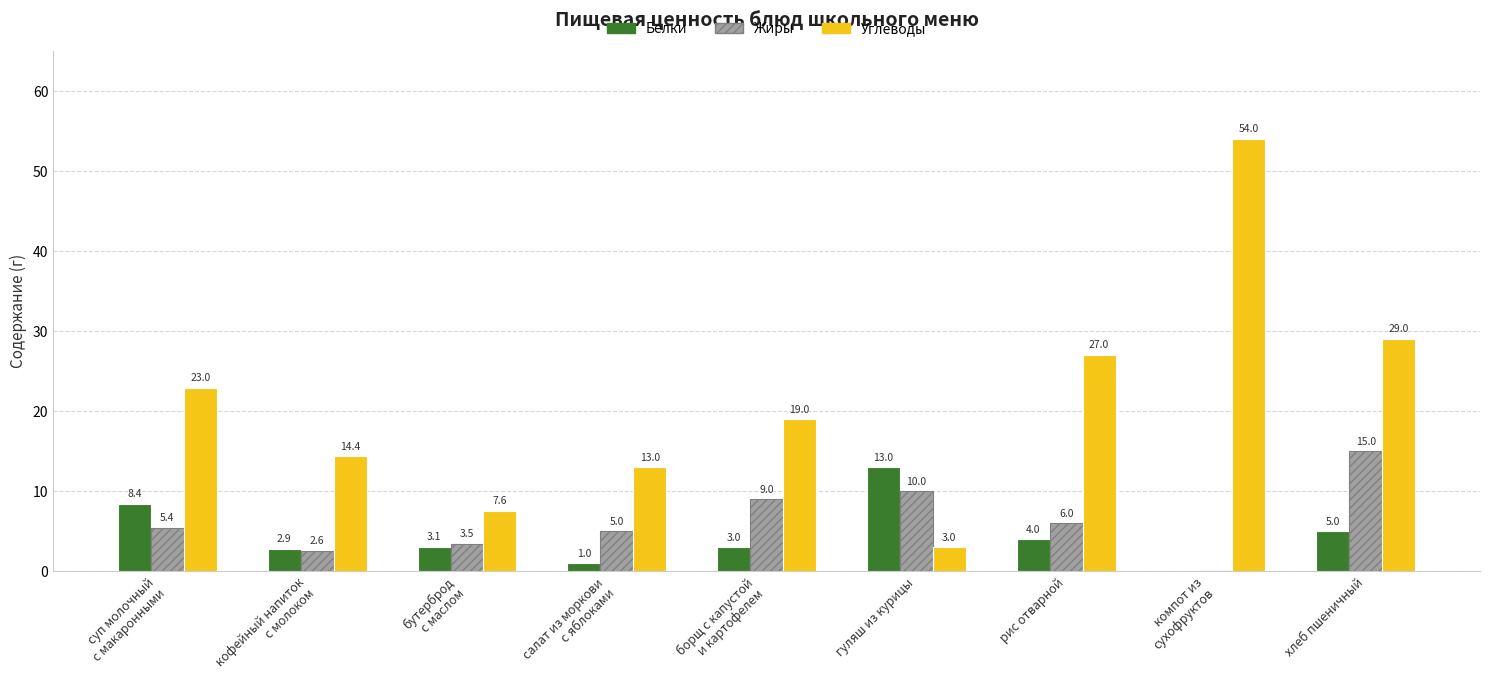

At which category is the sum across all series the highest?

компот из
сухофруктов